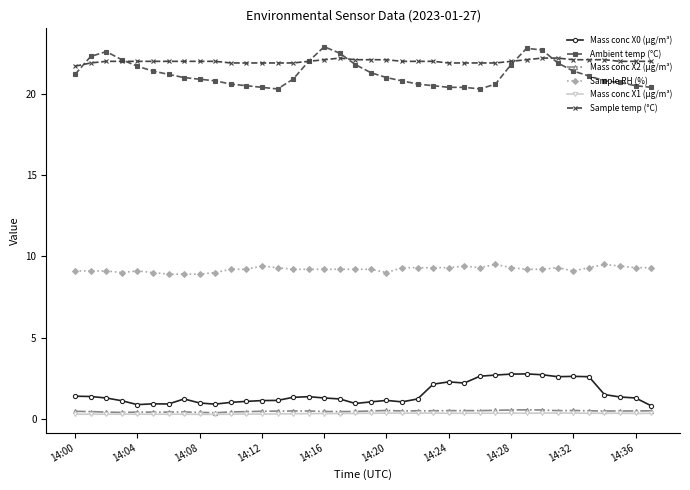

True or false: Sample RH (%) has more than 2 interior local peaks.

True